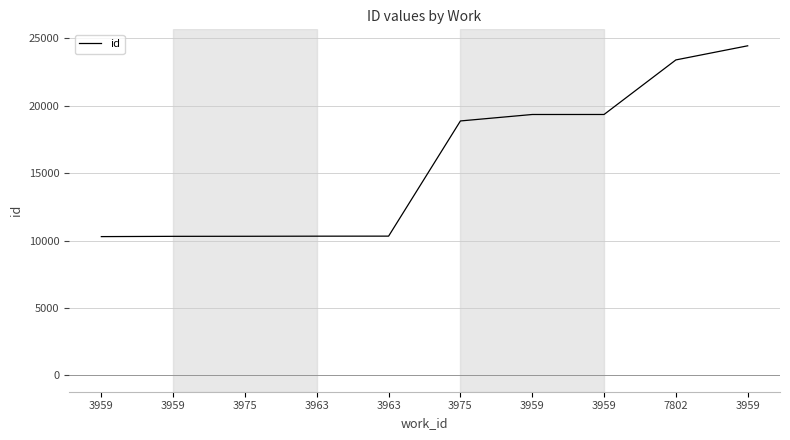

What is the label of the 8th point from the left?

3959